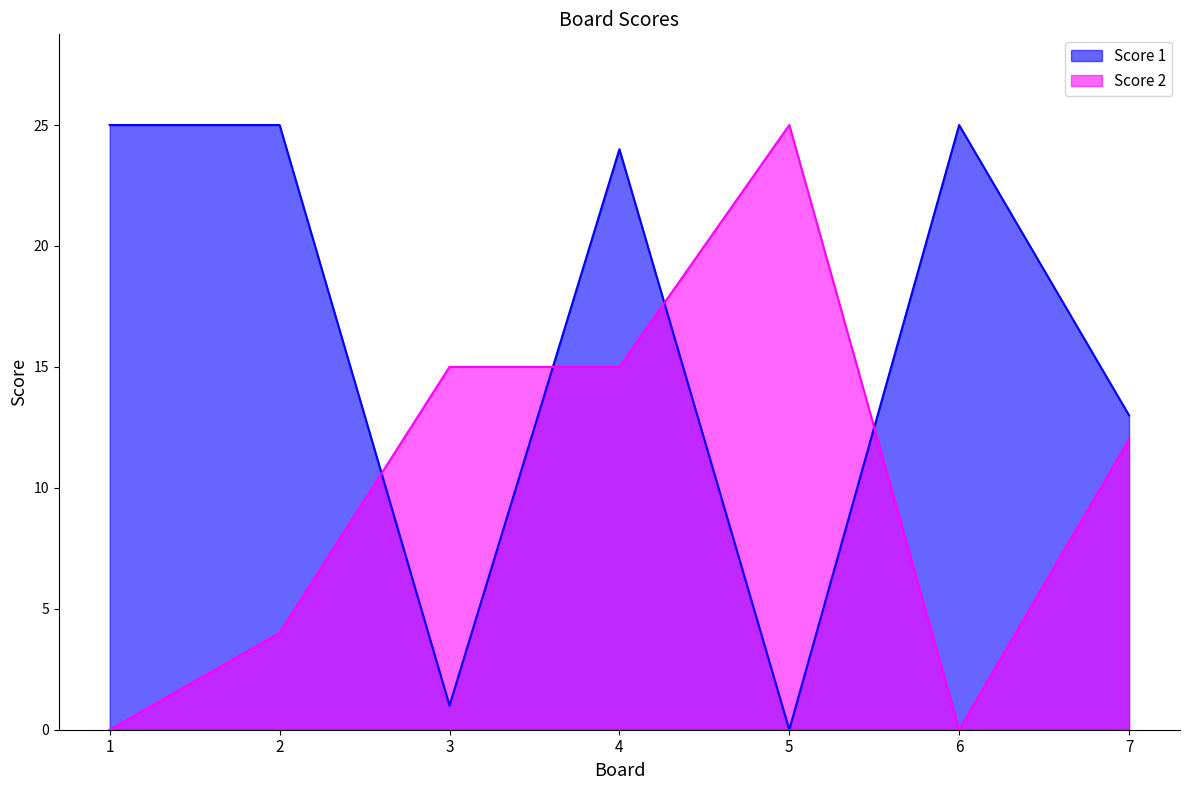

What is the difference between the Score 2 values at 1 and 2?

4